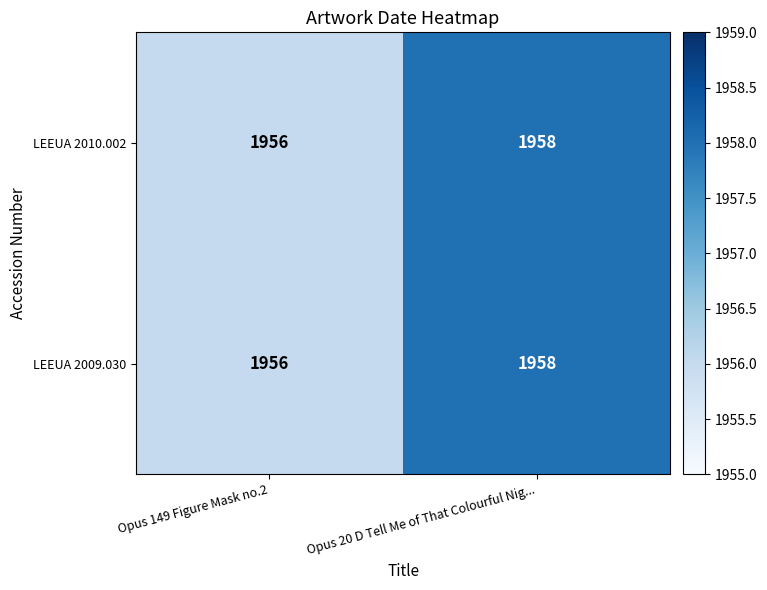

The value of LEEUA 2010.002 at Opus 20 D Tell Me of That Colourful Nig... is 3226. True or false?

False